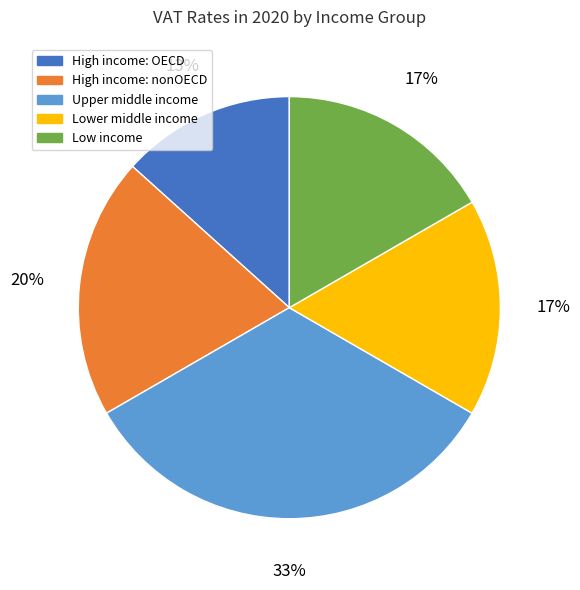

Which slice is the smallest?

High income: OECD